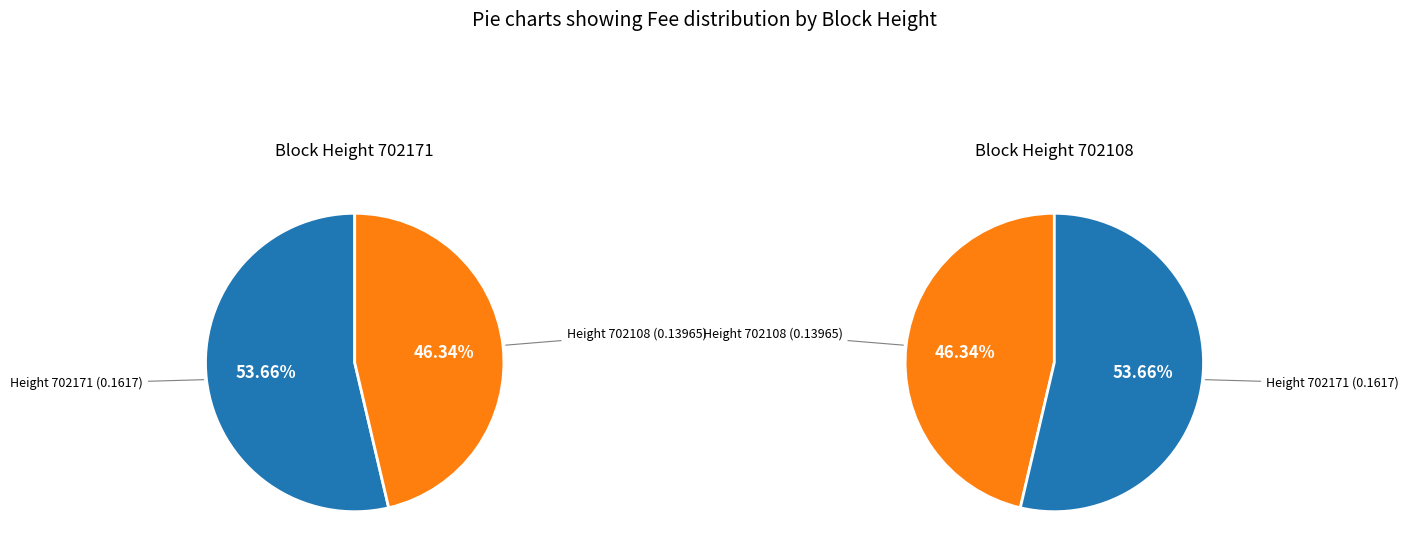

What percentage is the 702171 slice, to the nearest percent?

54%